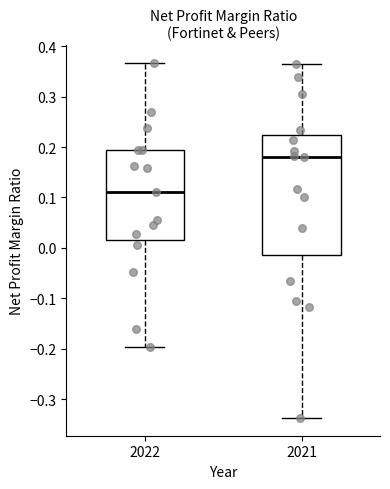

Which box is the tallest, from its lower edge to its upper edge?

2021